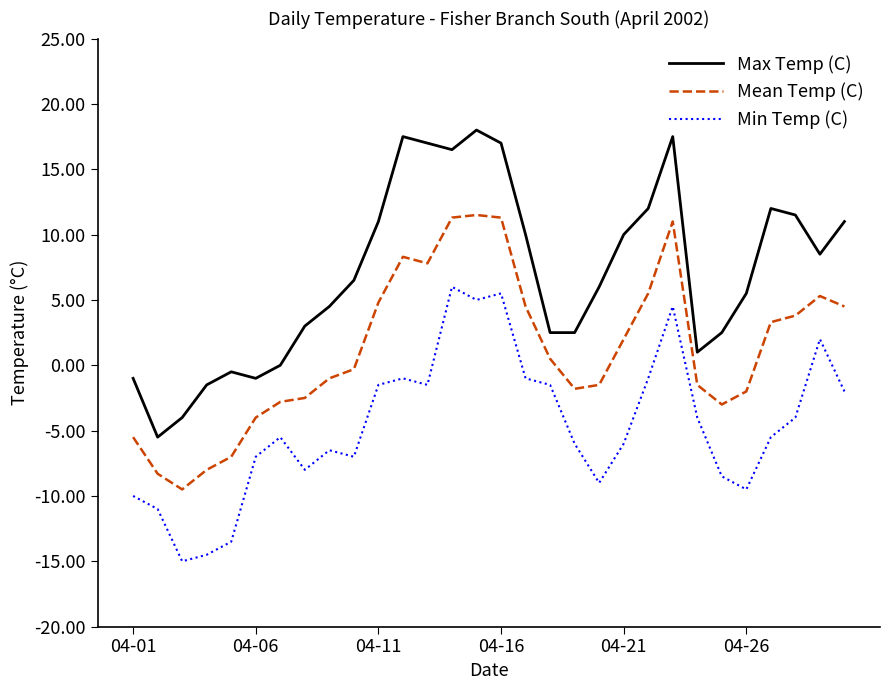

How many negative values does the Min Temp (C) series have?

25